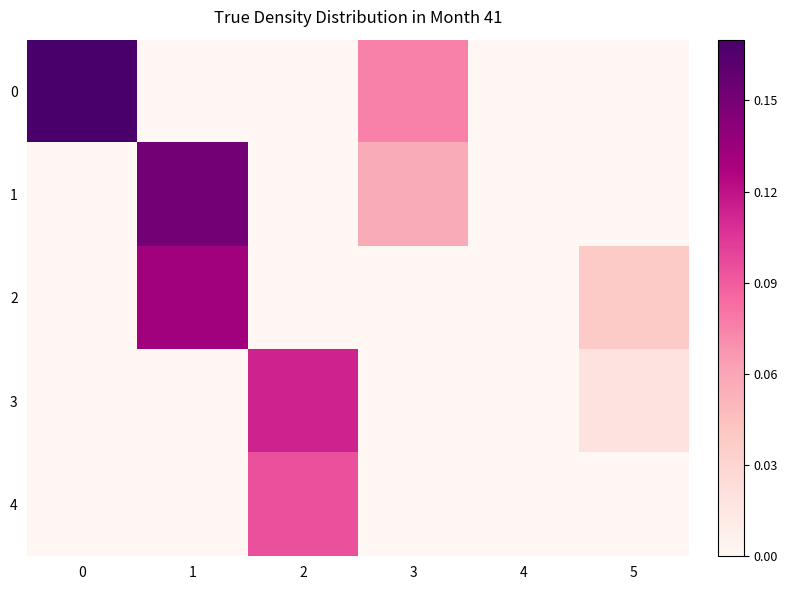

List the series in order of their overall mean, lowest first.

4, 3, 2, 1, 0